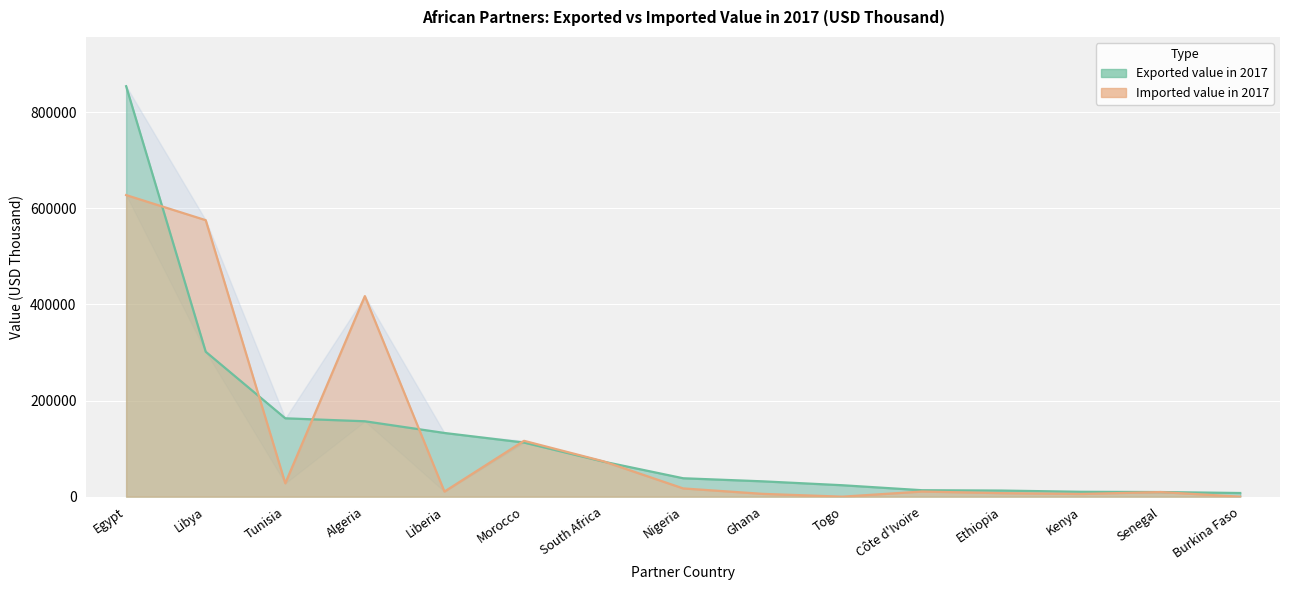

What is the approximate value of Exported value in 2017 at Ghana, to the nearest 100?

31900